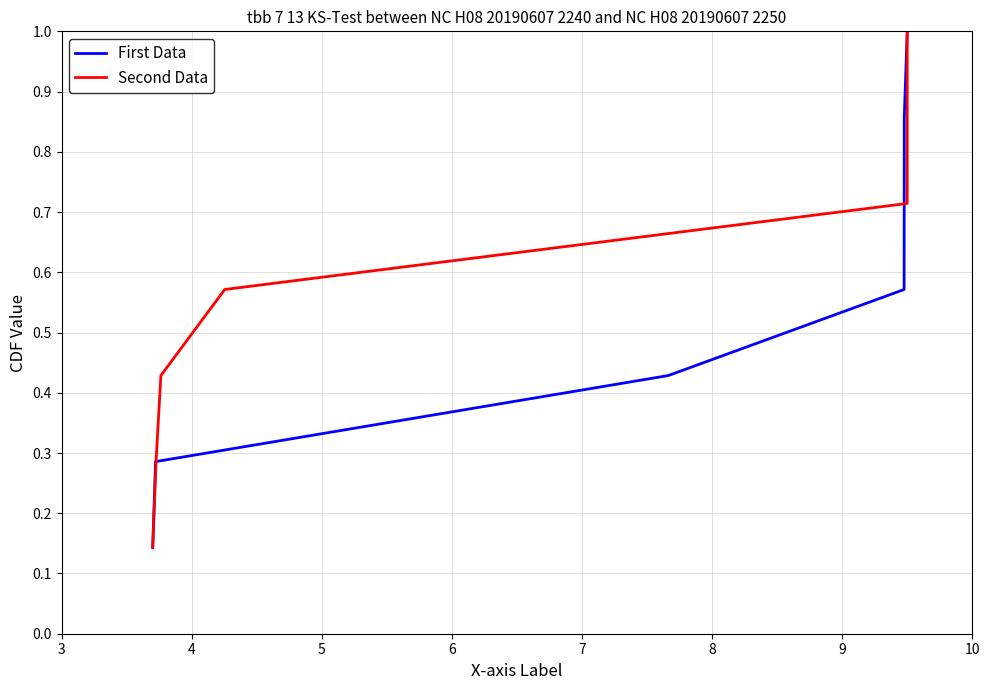

True or false: First Data and Second Data intersect in this chart.

False